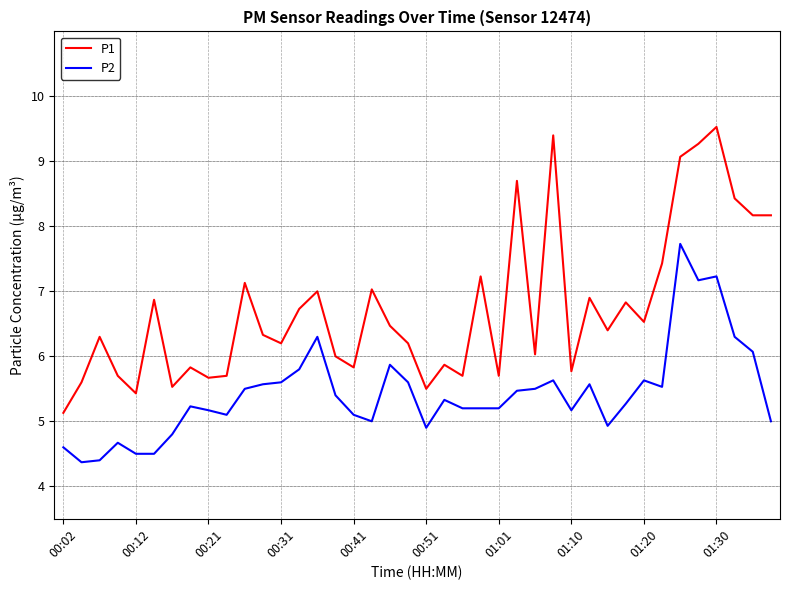

At how many categories does at least one series exceed 8?

8